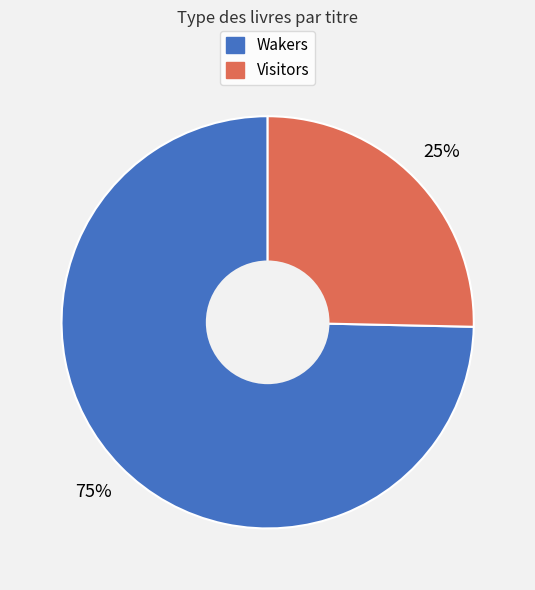

What is the smallest slice in the pie chart?

Visitors